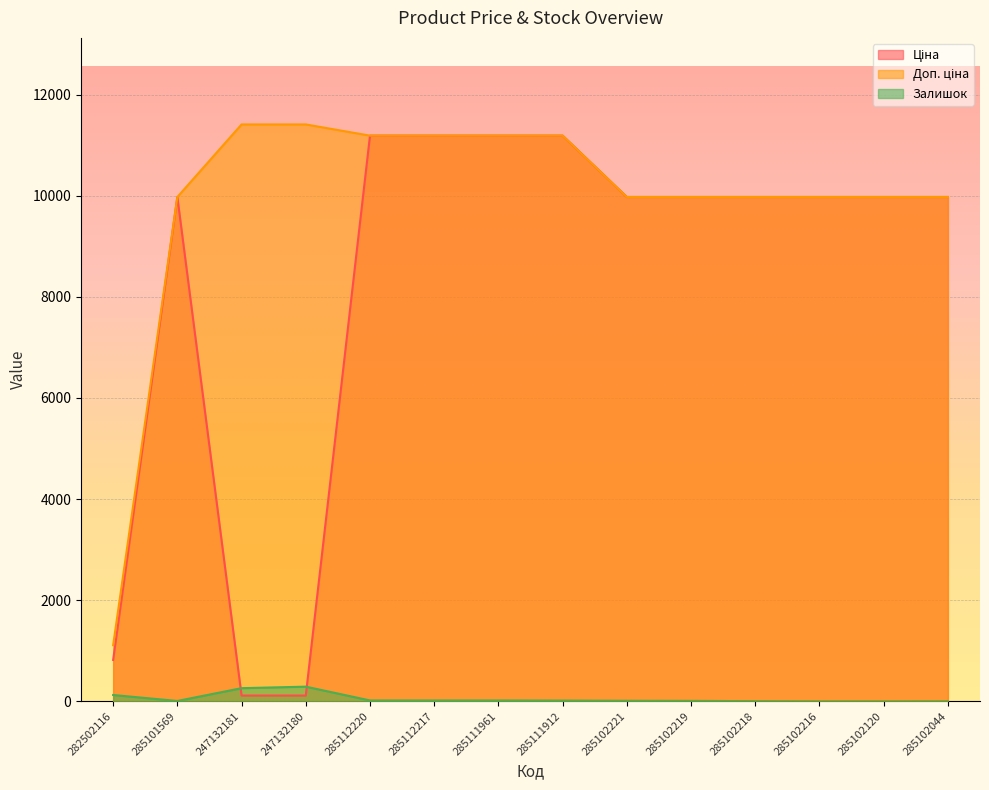

How many data points in Ціна are above 9974?

11